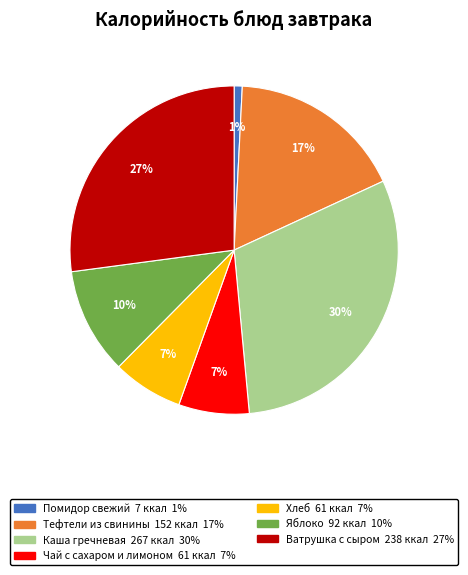

Does any single category account for the majority?

No